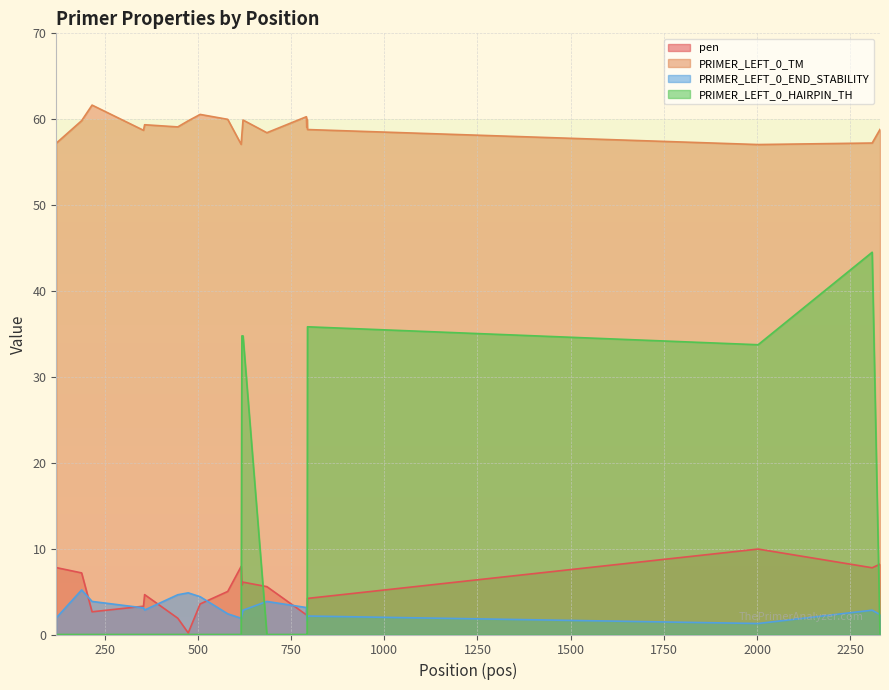

What are all the series names shown in the legend?

pen, PRIMER_LEFT_0_TM, PRIMER_LEFT_0_END_STABILITY, PRIMER_LEFT_0_HAIRPIN_TH